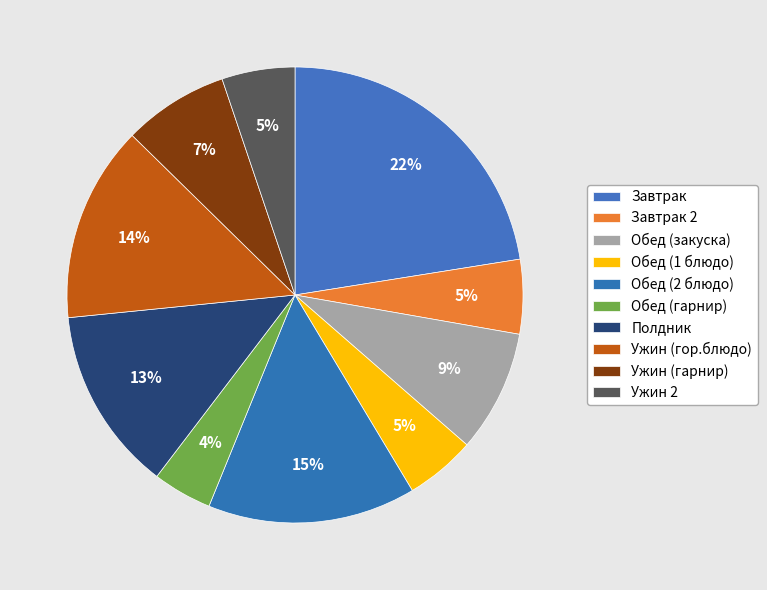

True or false: Ужин (гор.блюдо) accounts for 14% of the total.

True